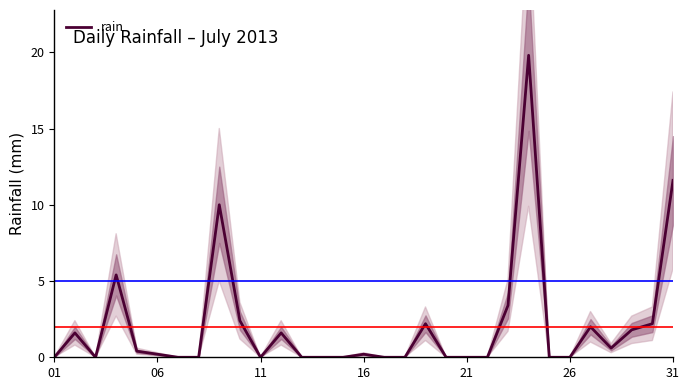

True or false: rain has a value of 7.5 at 26.

False